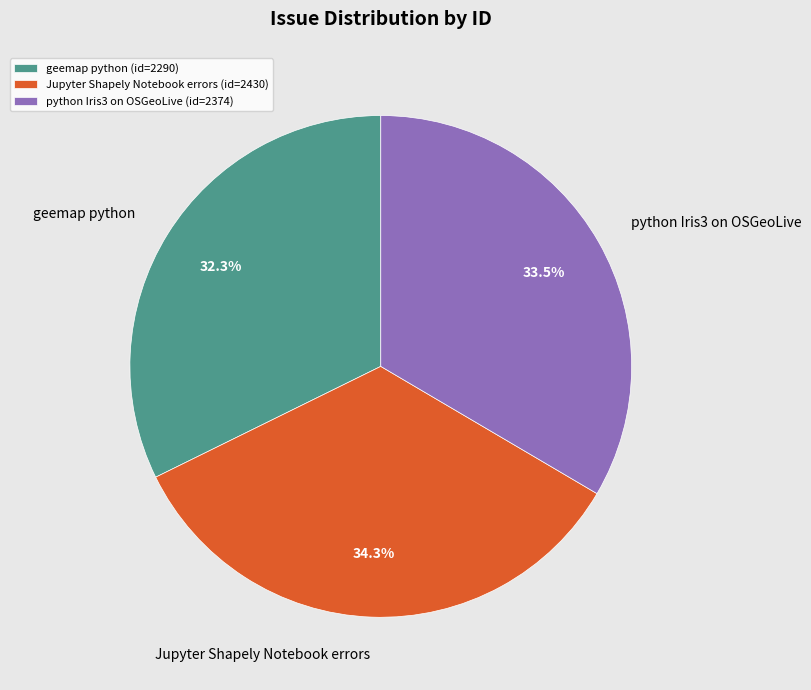

What is the ratio of the value at python Iris3 on OSGeoLive to the value at Jupyter Shapely Notebook errors?

1.0